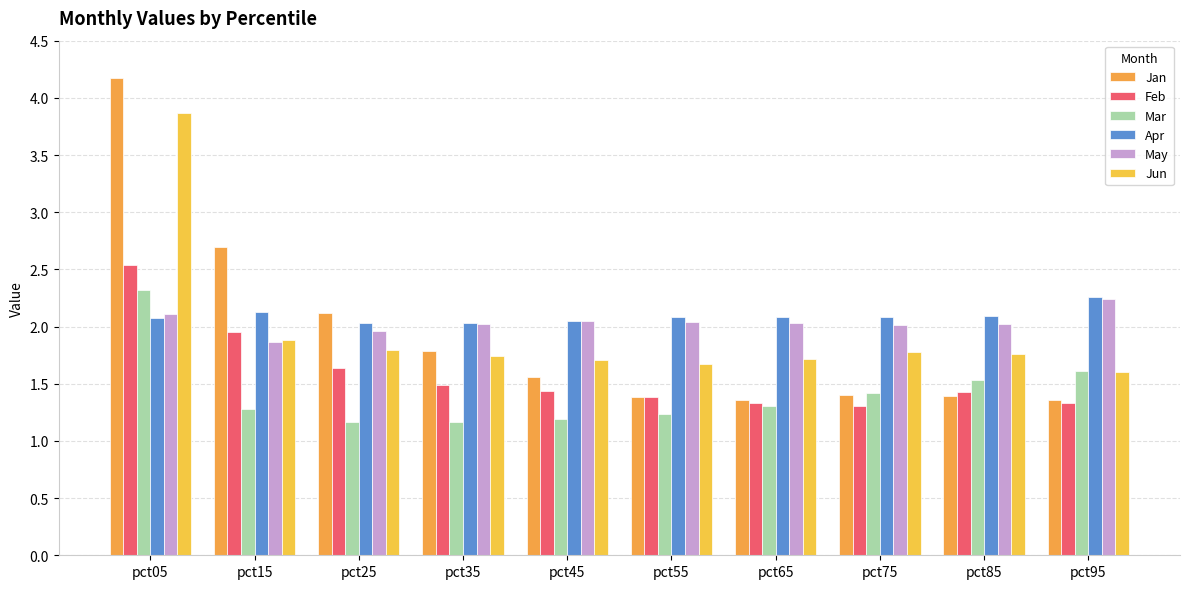

Reading right to left, list all the values displayed in this chart.

Jan: 1.4	1.4	1.4	1.4	1.4	1.6	1.8	2.1	2.7	4.2
Feb: 1.3	1.4	1.3	1.3	1.4	1.4	1.5	1.6	2.0	2.5
Mar: 1.6	1.5	1.4	1.3	1.2	1.2	1.2	1.2	1.3	2.3
Apr: 2.3	2.1	2.1	2.1	2.1	2.1	2.0	2.0	2.1	2.1
May: 2.2	2.0	2.0	2.0	2.0	2.0	2.0	2.0	1.9	2.1
Jun: 1.6	1.8	1.8	1.7	1.7	1.7	1.7	1.8	1.9	3.9